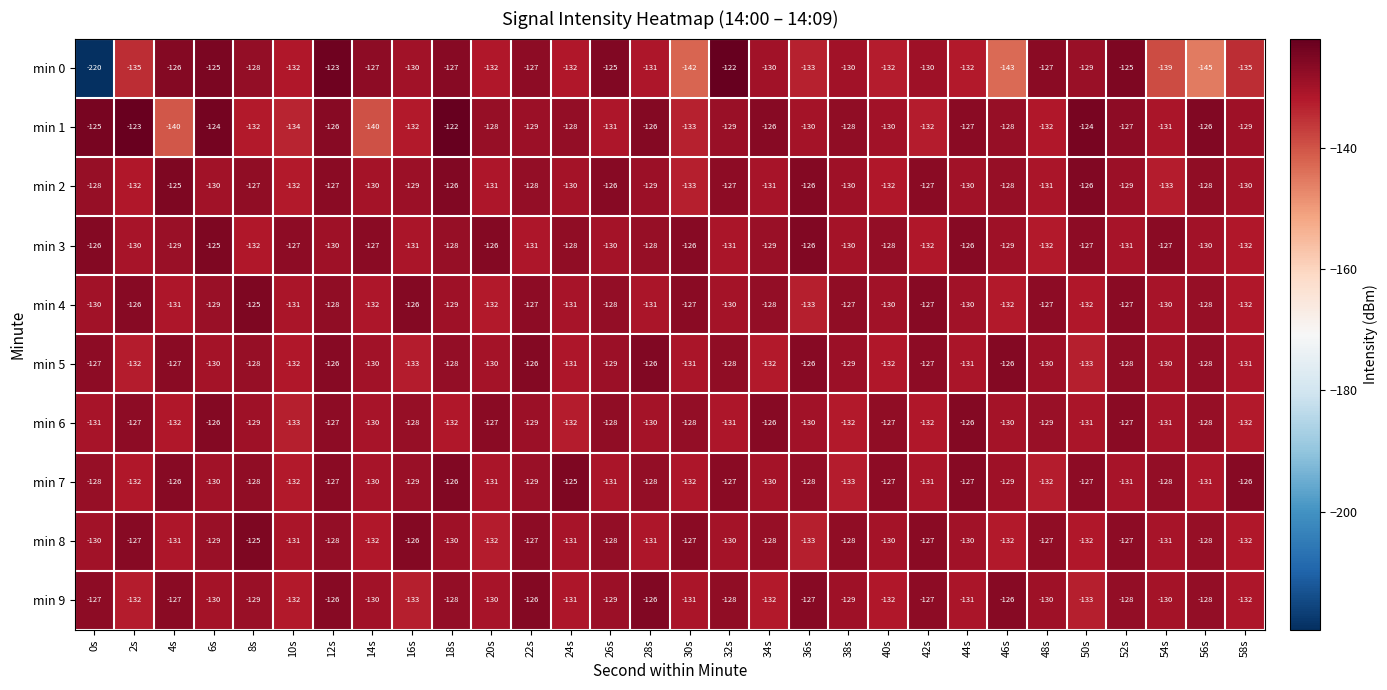

What is the maximum value for min 0?

-122